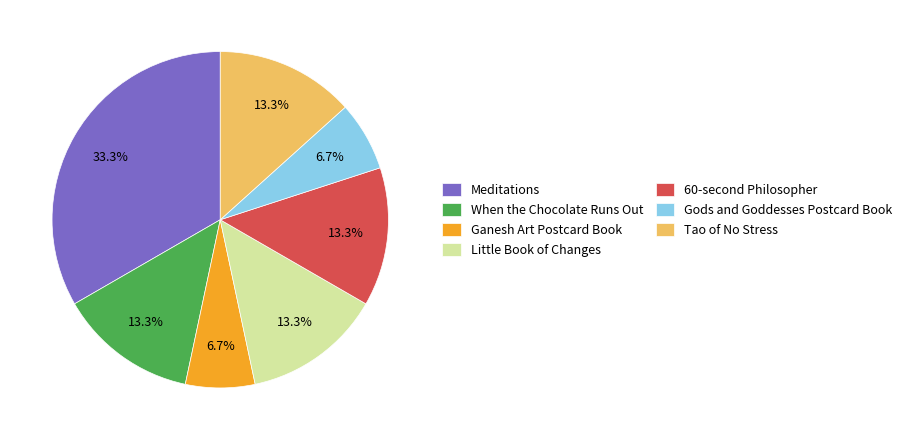

How many segments does this pie chart have?

7